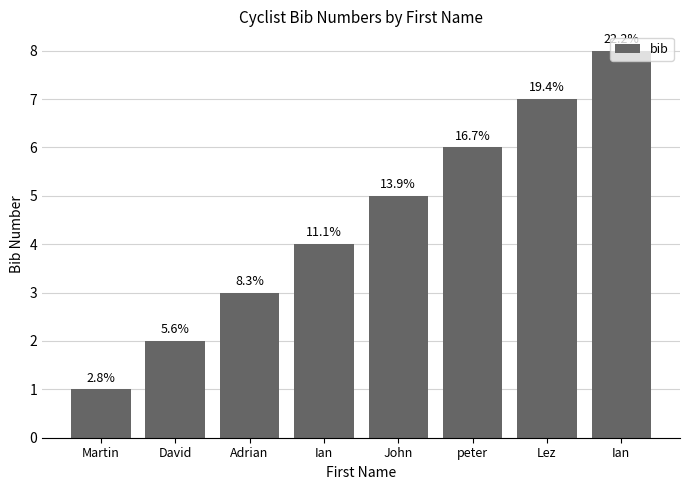

List the labels in order of value, largest first.

Ian, Lez, peter, John, Ian, Adrian, David, Martin